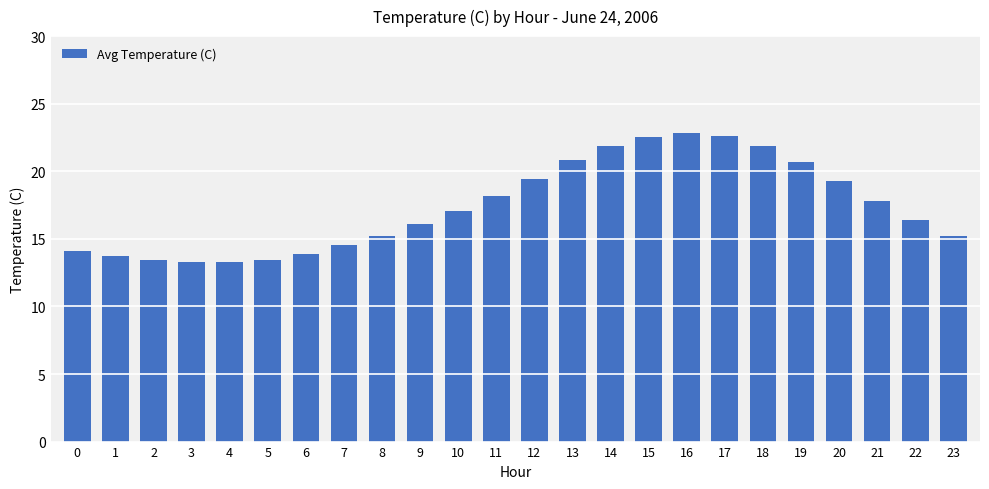

Are the bars grouped side by side (vs. stacked)?

No